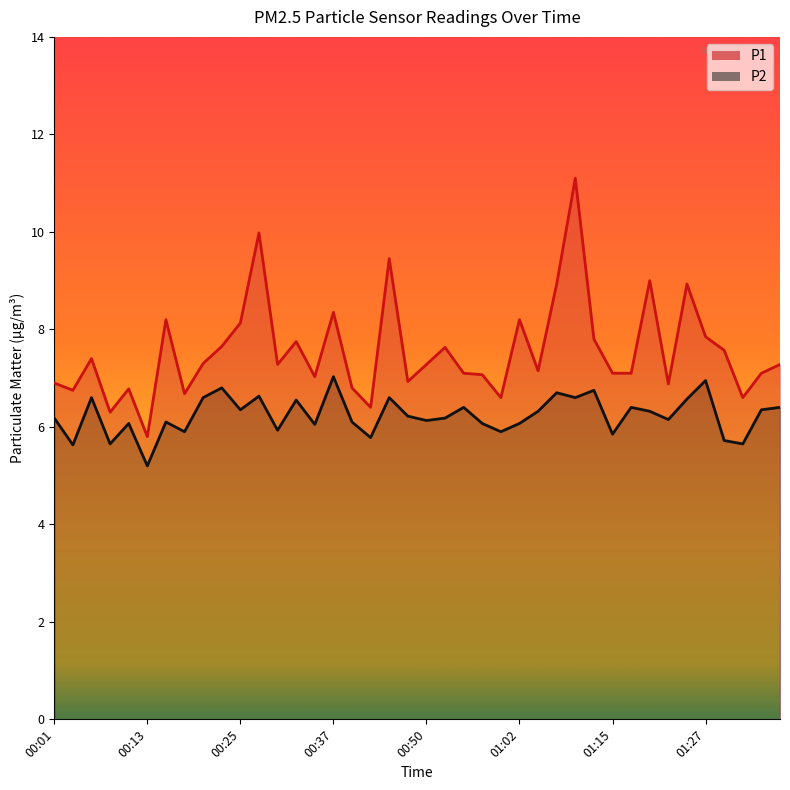

True or false: P2 and P1 intersect in this chart.

False